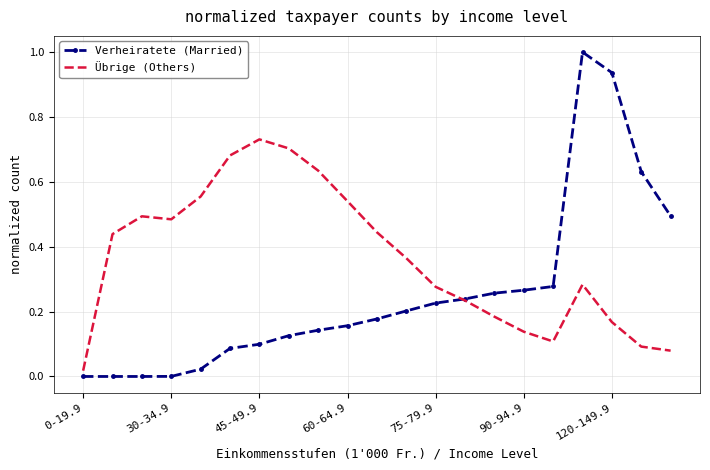

Which series has the widest spread of values?

Verheiratete (Married)